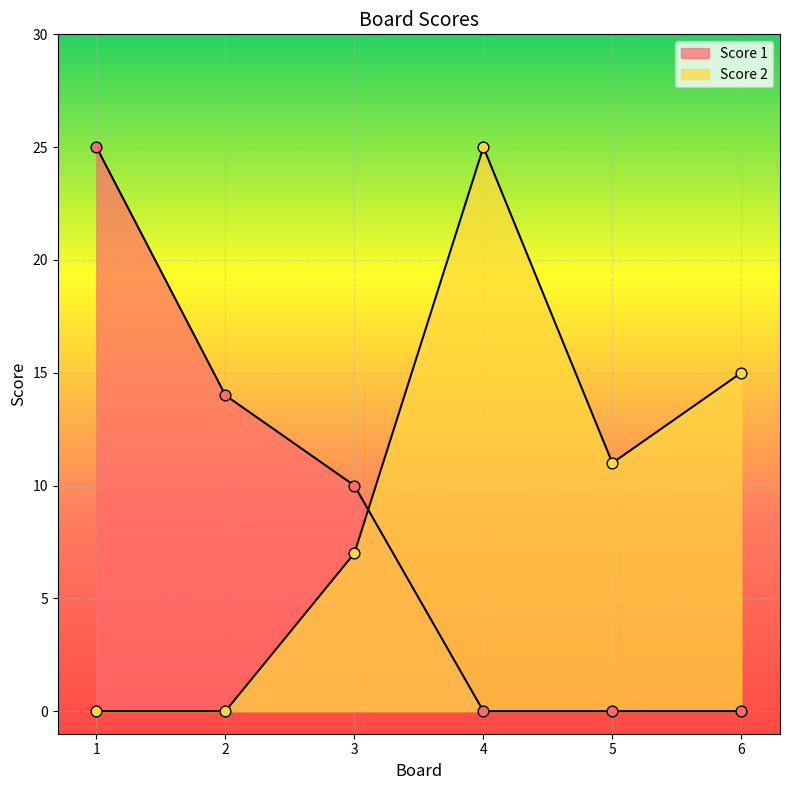

What are all the series names shown in the legend?

Score 1, Score 2